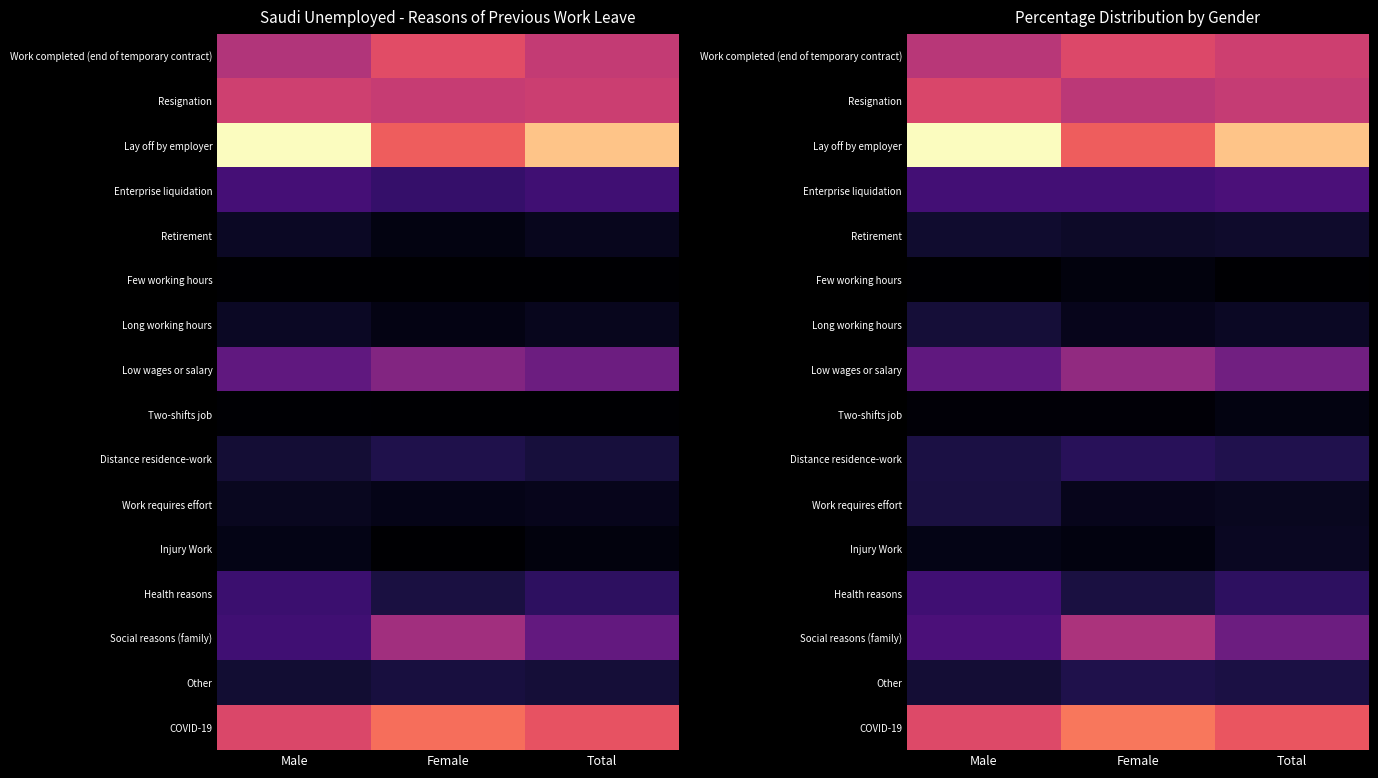

List the labels in order of Few working hours value, largest first.

Female, Male, Total